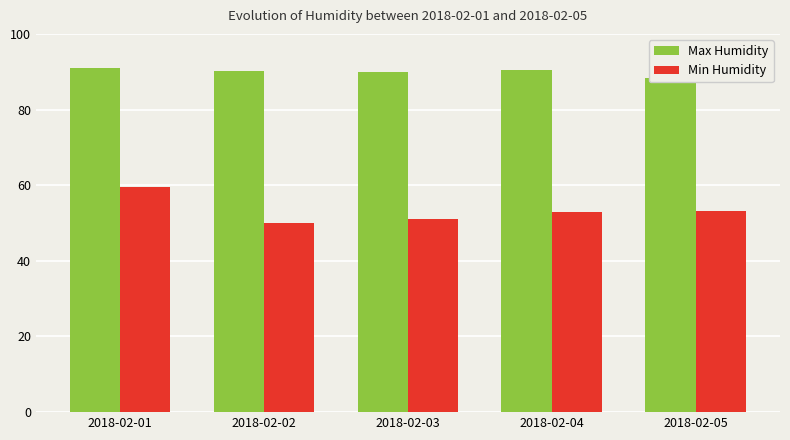

List the series in order of their overall mean, highest first.

Max Humidity, Min Humidity